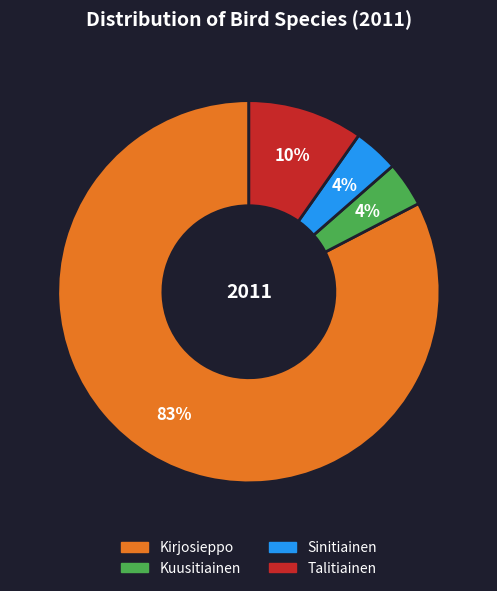

Which category has the biggest portion of the pie?

Kirjosieppo